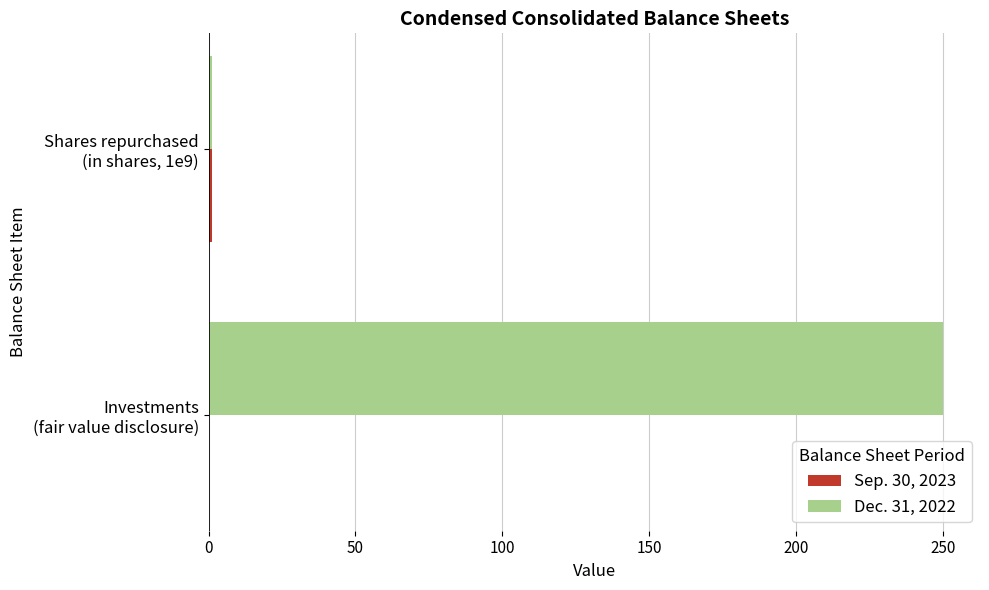

How many data points does each series have?

2